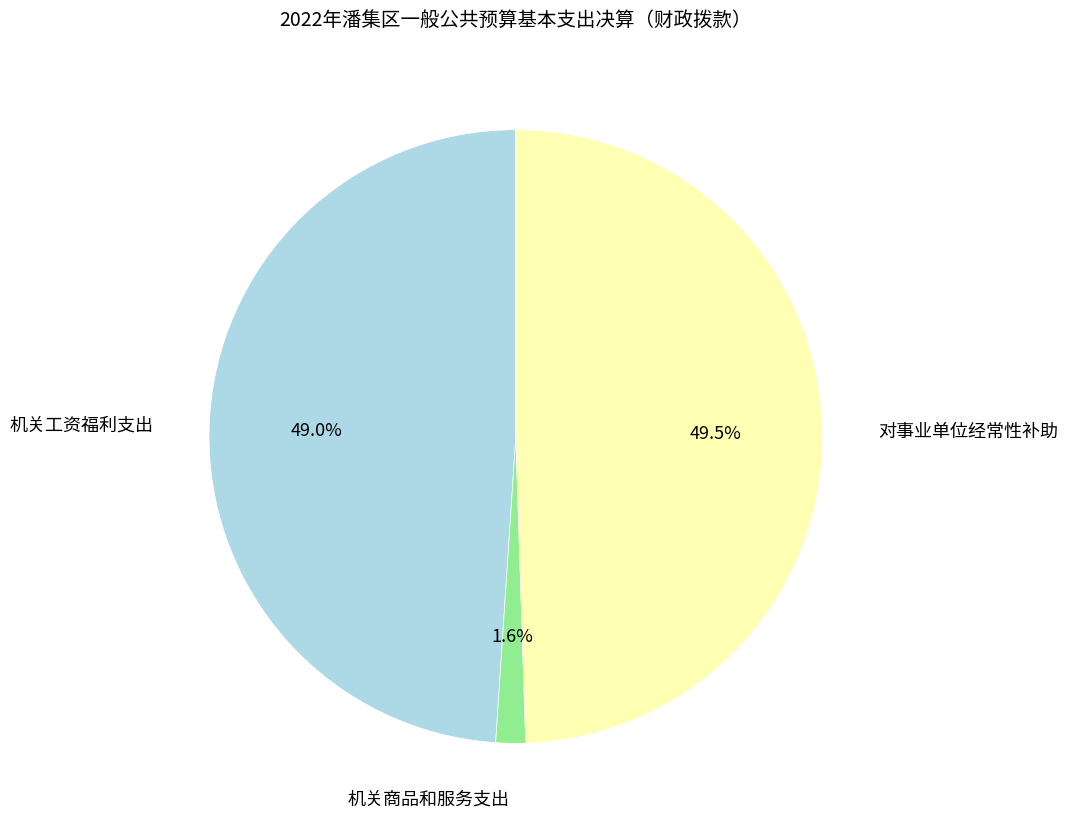

How many segments does this pie chart have?

3